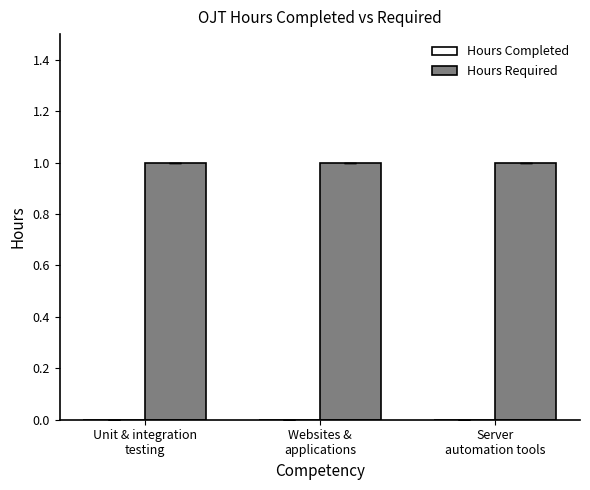

True or false: Hours Completed has a value of 0 at Unit & integration
testing.

True